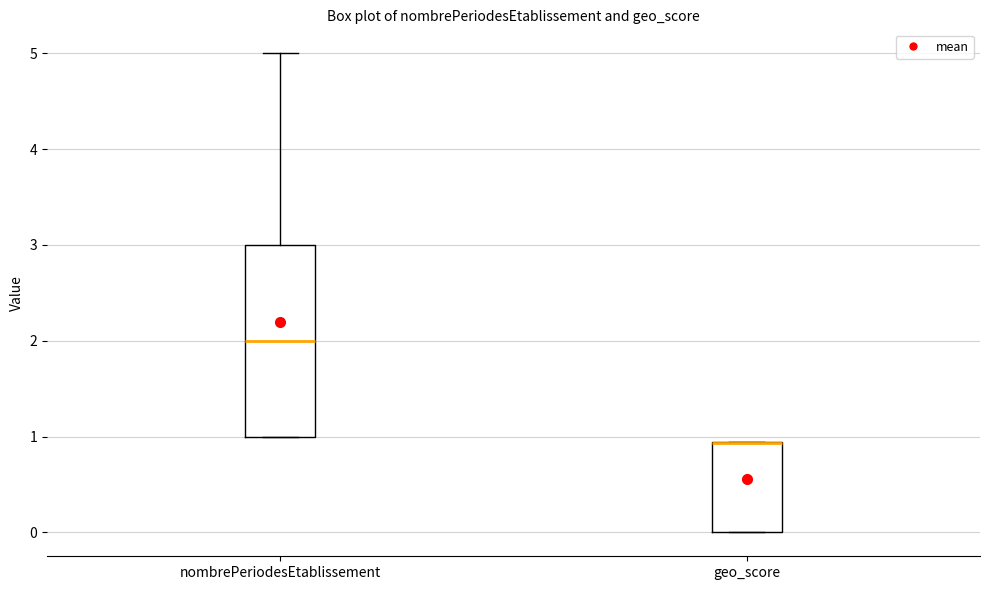

Where is the lower edge of the box for geo_score on the y-axis? The values are not printed on the chart, so give them approximately, as read against the axis.

0.0